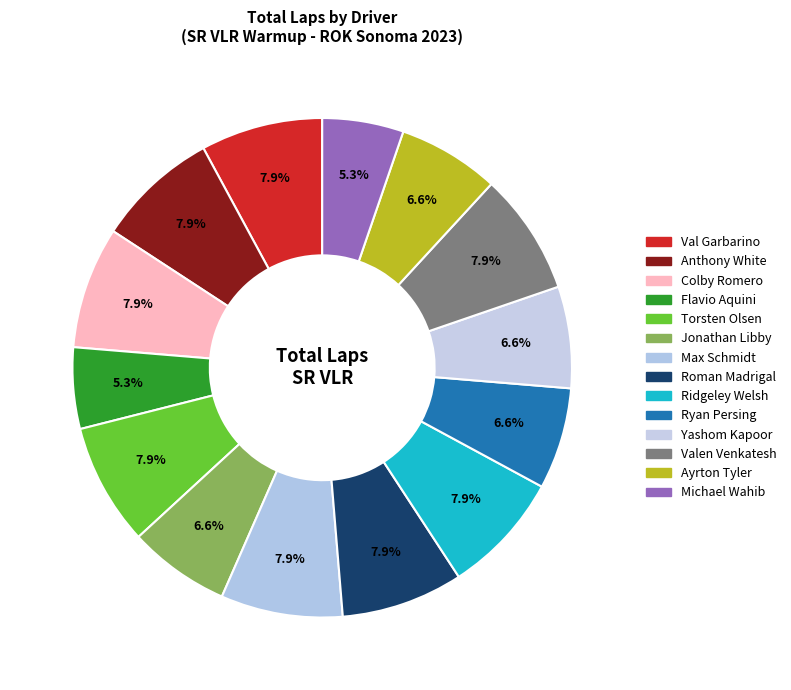

How many slices are in this pie chart?

14